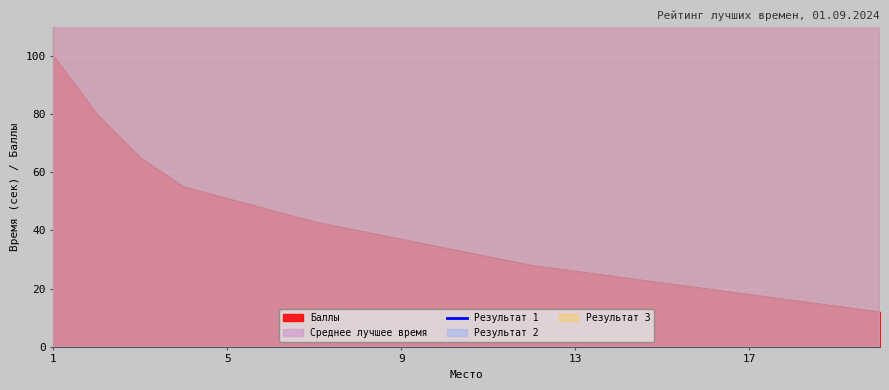

What is the maximum value for Баллы?

100